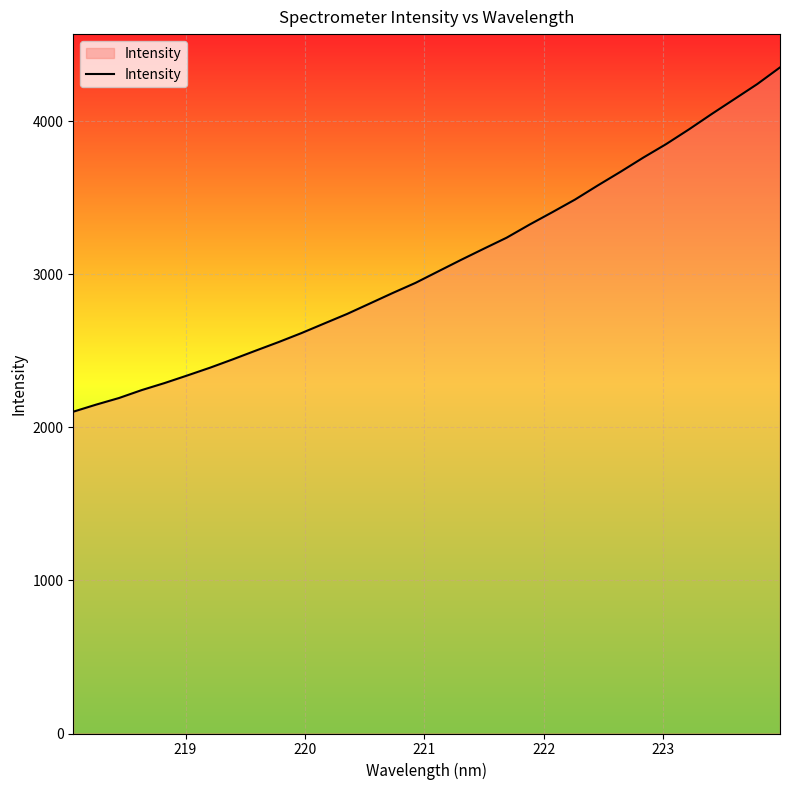

How many series are shown in this chart?

1